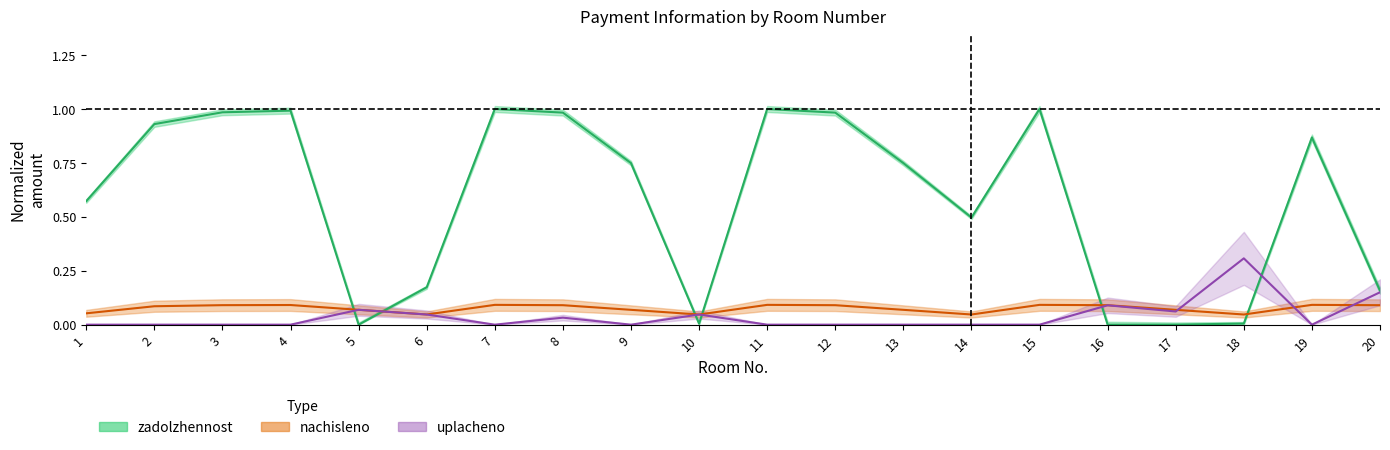

What is the difference between the highest and lowest values at 15?

1.0